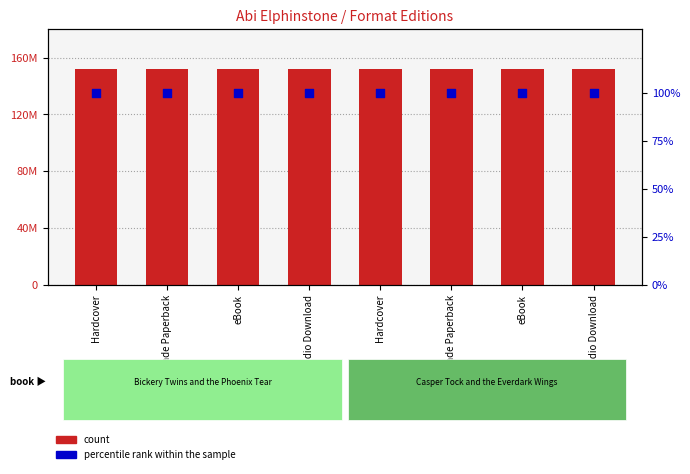

Which series has the largest Y range (max minus min)?

count